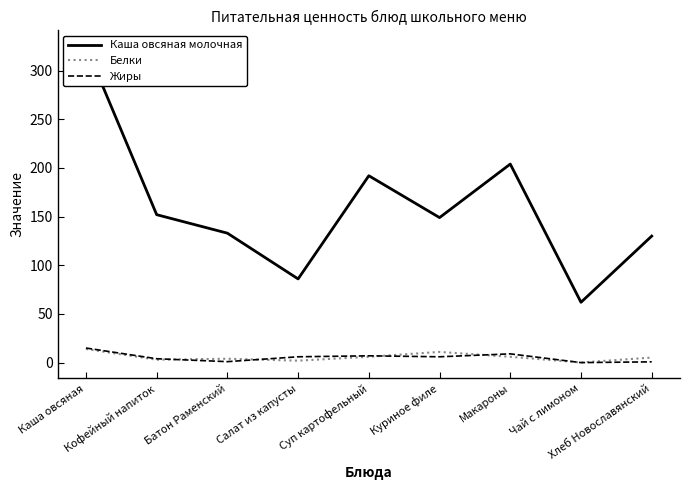

What is the spread (max minus min) of values at Салат из капусты?

84.0